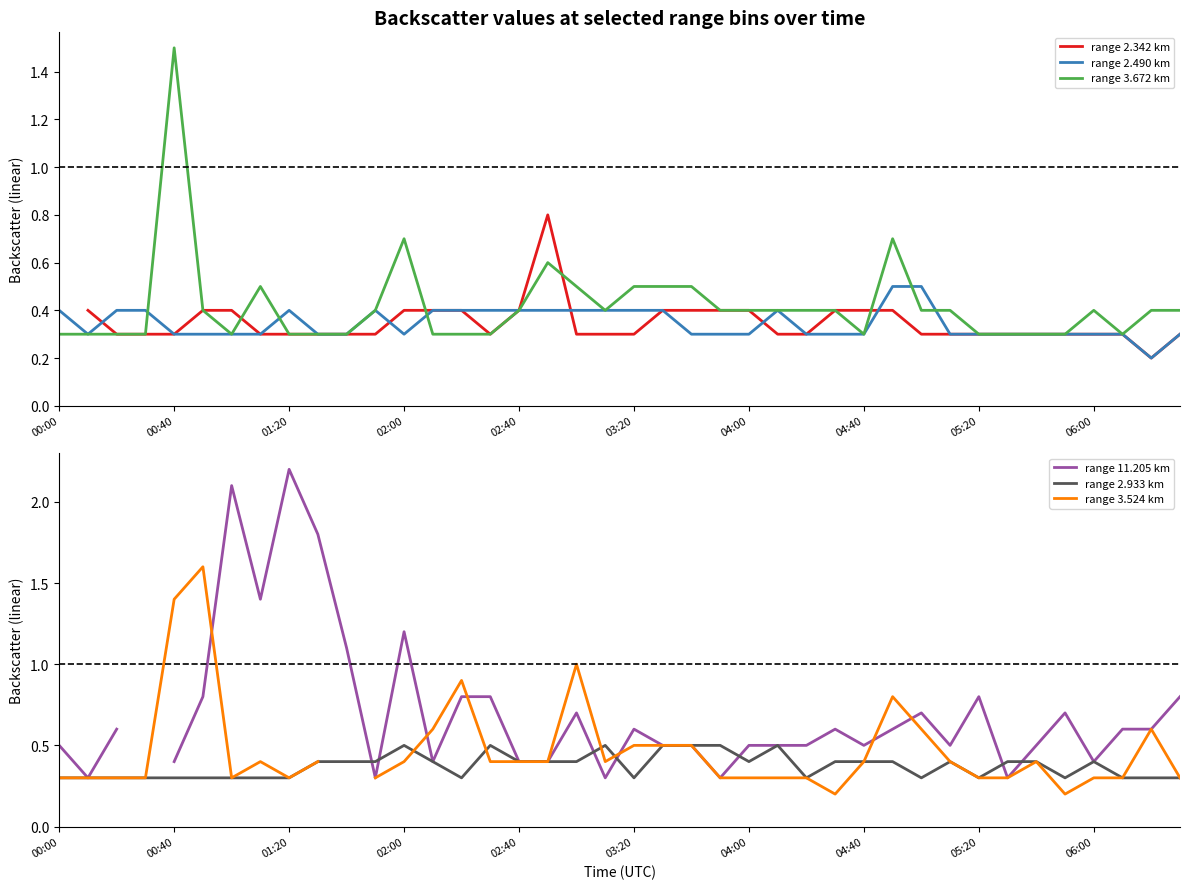

What value does the range 3.672 km series have at 02:40?

0.4